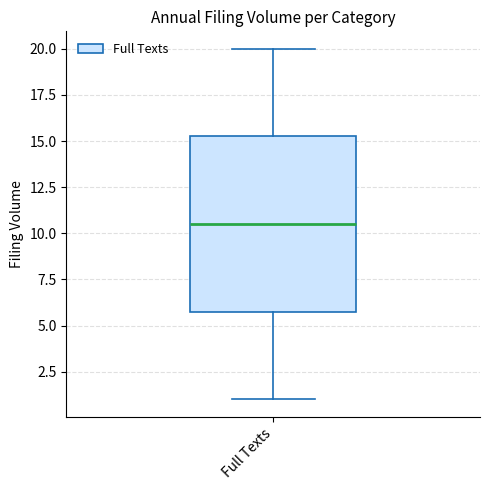

Read this box plot against the y-axis: the position of the median line, the range covered by the box, and the ends of both whiskers. The values are not printed on the chart, so give them approximately, as read against the axis.

median 10.5, box 6.0 to 15.5, whiskers 1.0 to 20.0